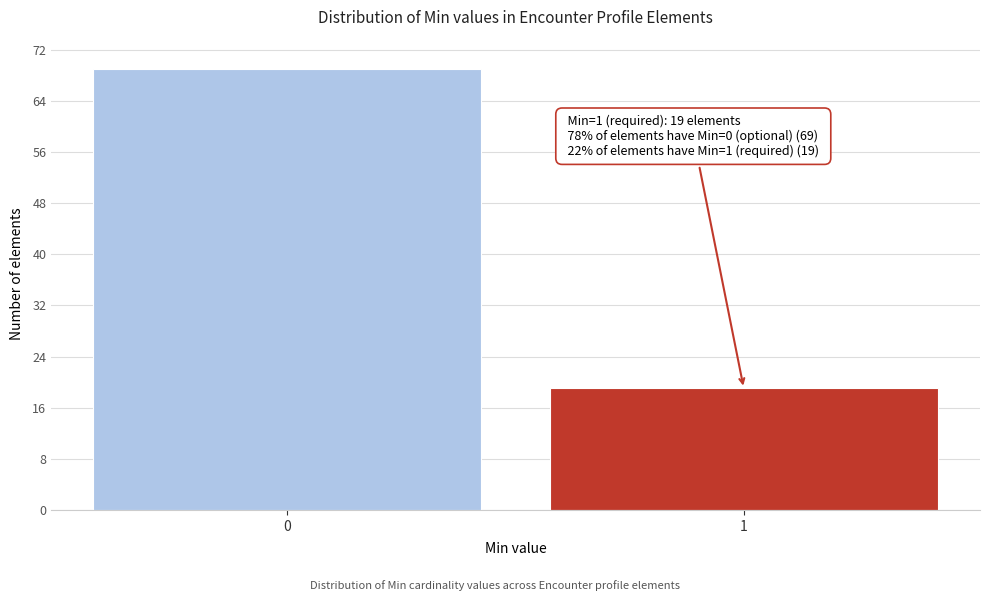

Reading left to right, list all the values displayed in this chart.

0=69	1=19